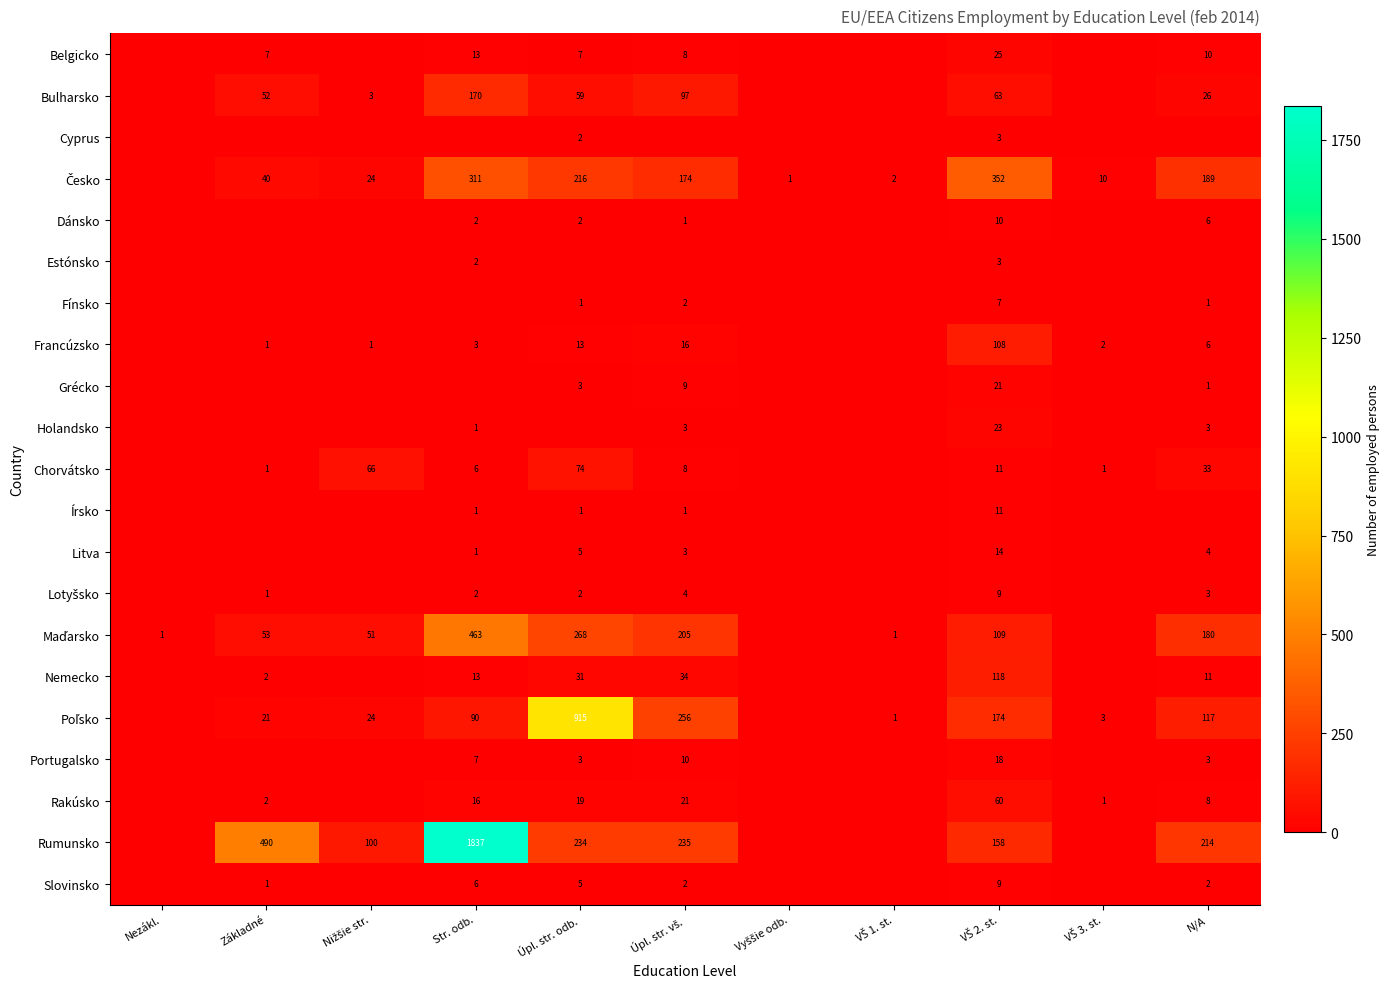

The value of Portugalsko at Str. odb. is 7. True or false?

True